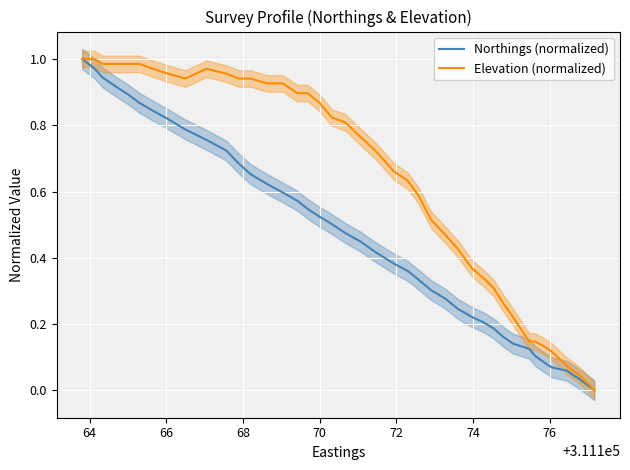

Is the value of Northings (normalized) at 14 greater than the value of Elevation (normalized) at 11?

No